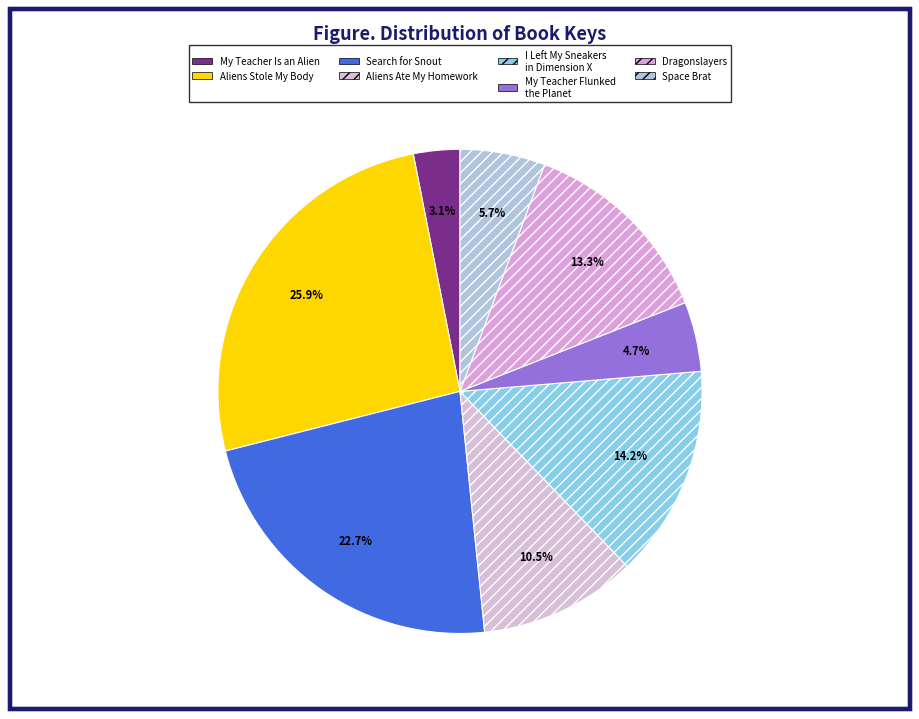

True or false: Space Brat accounts for 1% of the total.

False